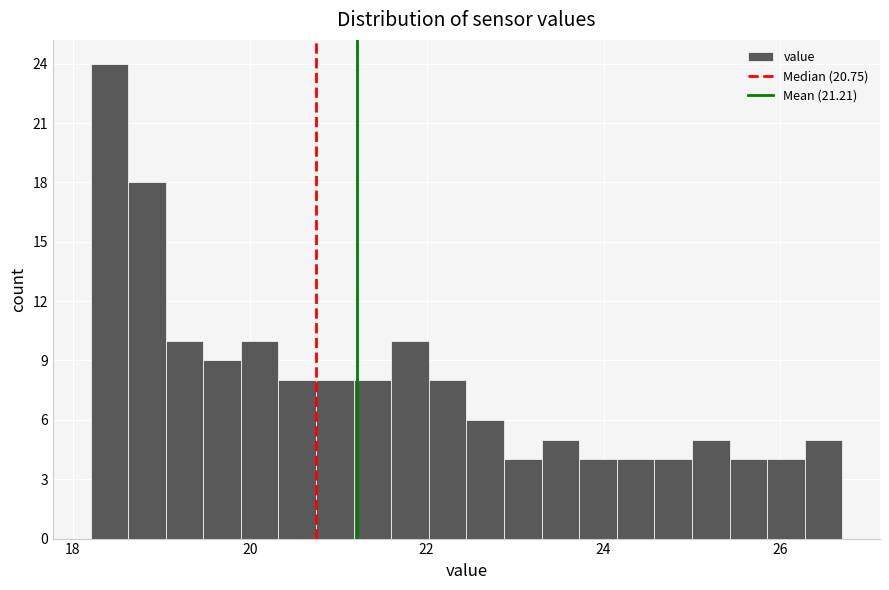

Around what value on the x-axis is the tallest bar? Give the approximate position of its centre, as read against the axis.

18.4